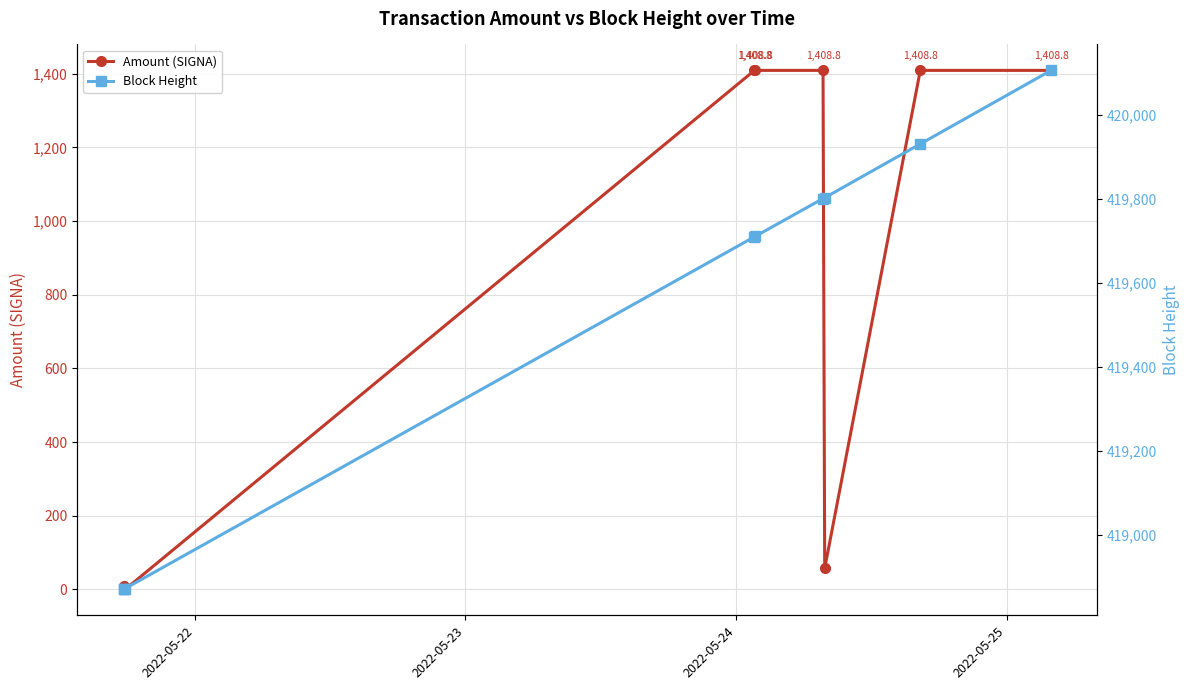

Rank the series by their maximum value, from highest to lowest.

Block Height, Amount (SIGNA)